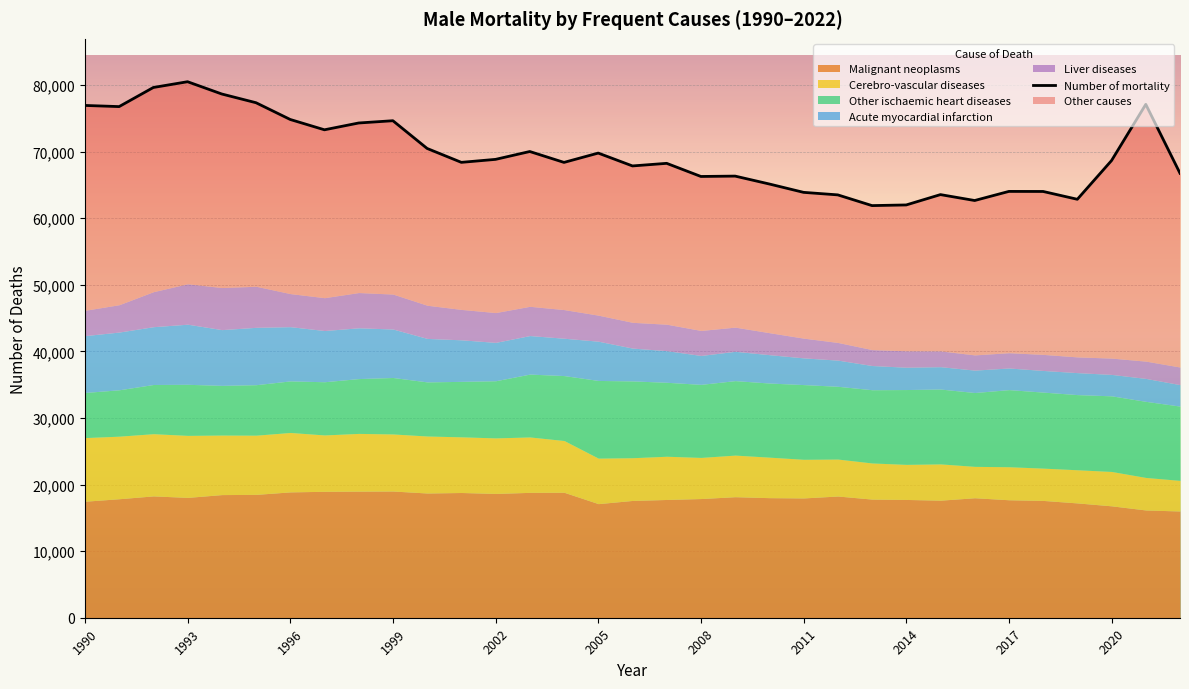

Approximately how many times larger is the value at 20 compared to 23?

1.1